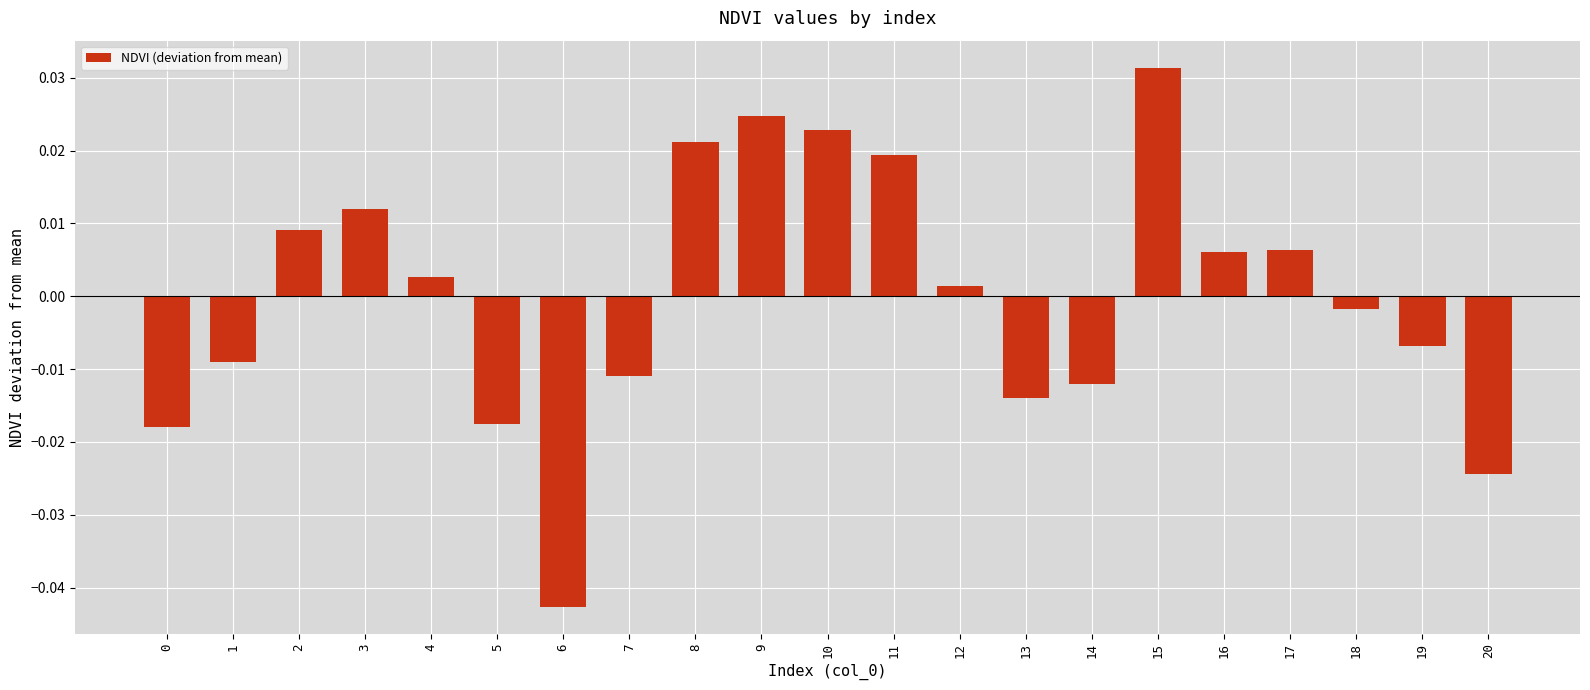

Between 6 and 7, which is larger?

7